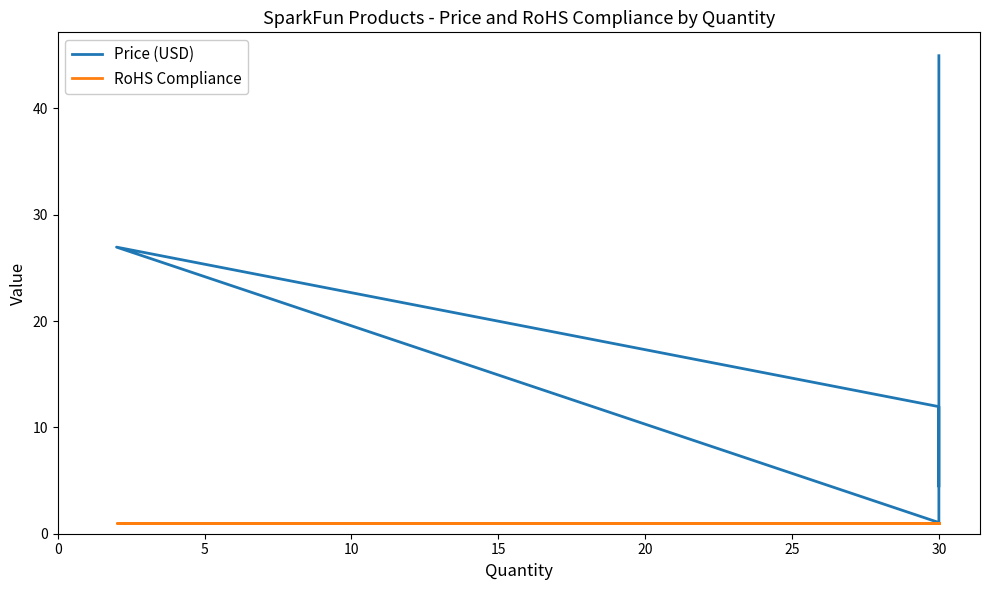

True or false: Price (USD) has more than 0 interior local peaks.

True